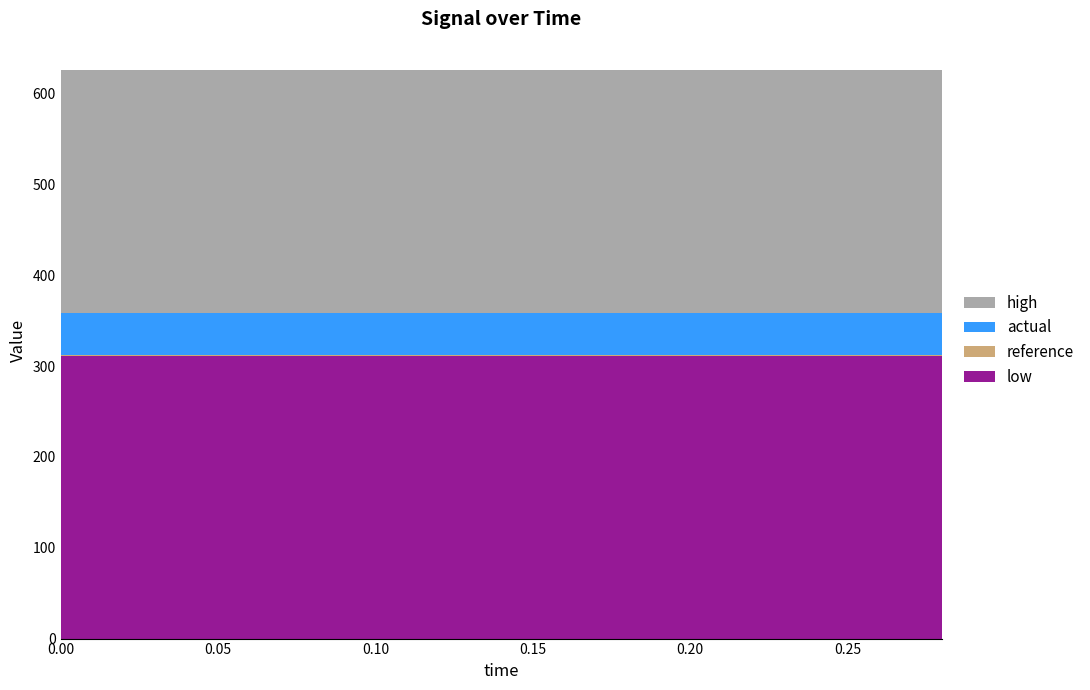

What is the maximum value for low?

311.1